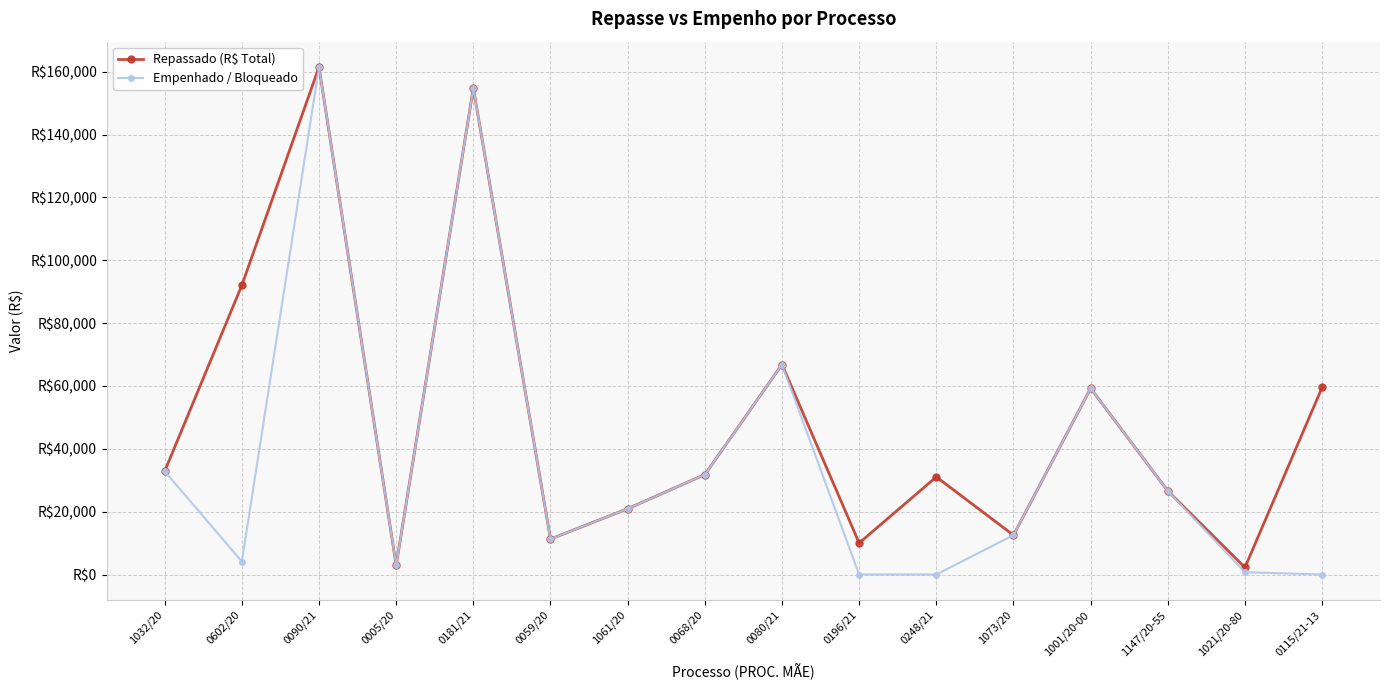

Which series has the largest total across all categories?

Repassado (R$ Total)